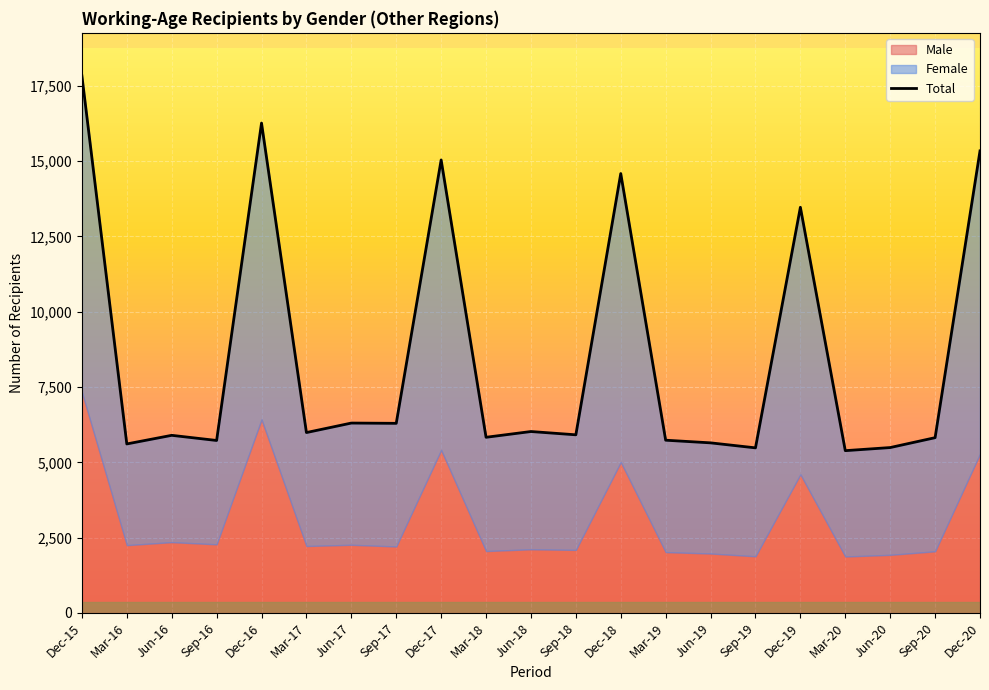

What is the change in value from Mar-16 to Sep-18?

+303